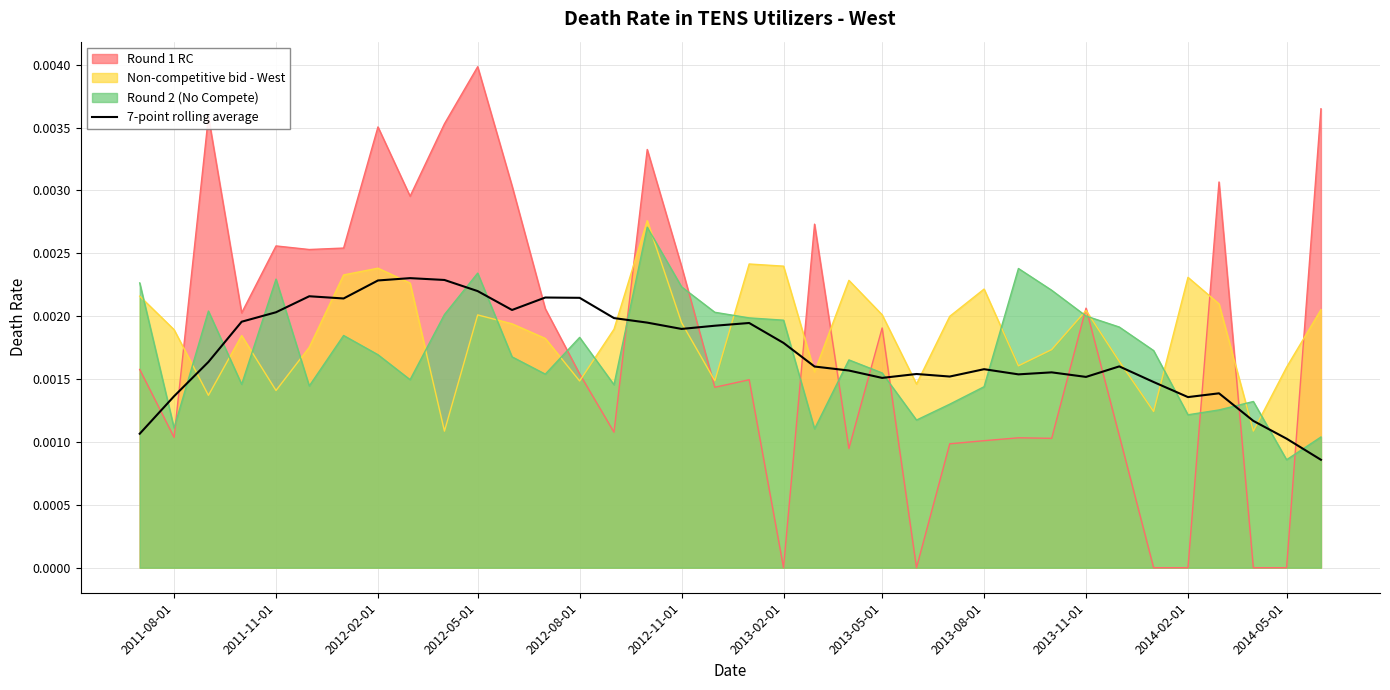

How many values are between 0 and 1?

36